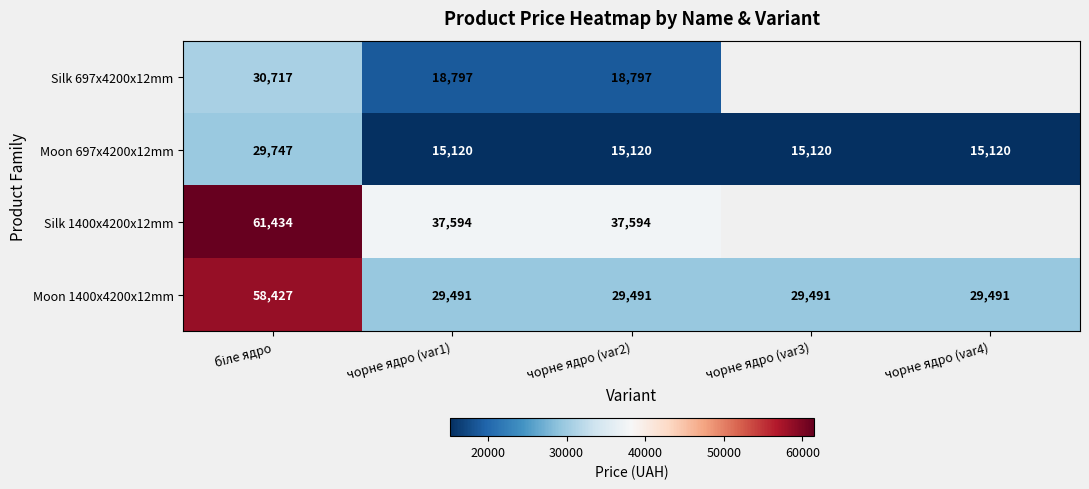

What is the smallest value displayed?

15120.0